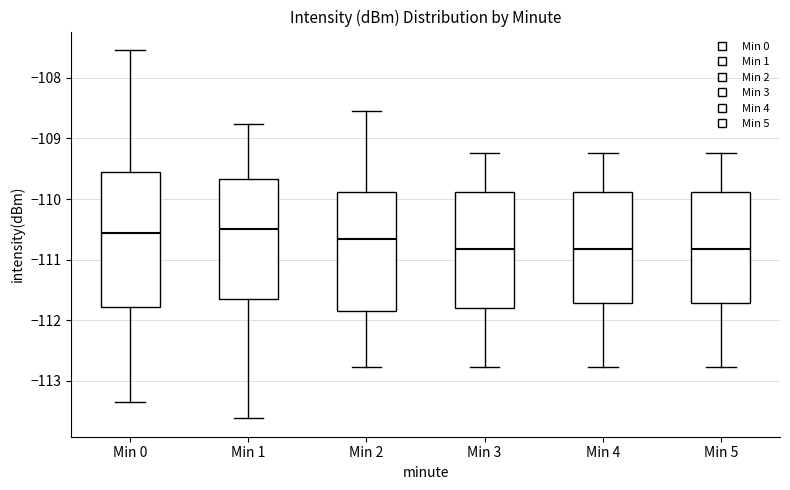

Reading left to right, transcribe this box plot: for each box, give where its median line is, the range the box spans, and where its two whiskers end, as read against the y-axis. The values are not printed on the chart, so give them approximately, as read against the axis.

Min 0: median -110.6, box -111.8 to -109.5, whiskers -113.3 to -107.5
Min 1: median -110.5, box -111.6 to -109.7, whiskers -113.6 to -108.8
Min 2: median -110.7, box -111.8 to -109.9, whiskers -112.8 to -108.5
Min 3: median -110.8, box -111.8 to -109.9, whiskers -112.8 to -109.2
Min 4: median -110.8, box -111.7 to -109.9, whiskers -112.8 to -109.2
Min 5: median -110.8, box -111.7 to -109.9, whiskers -112.8 to -109.2